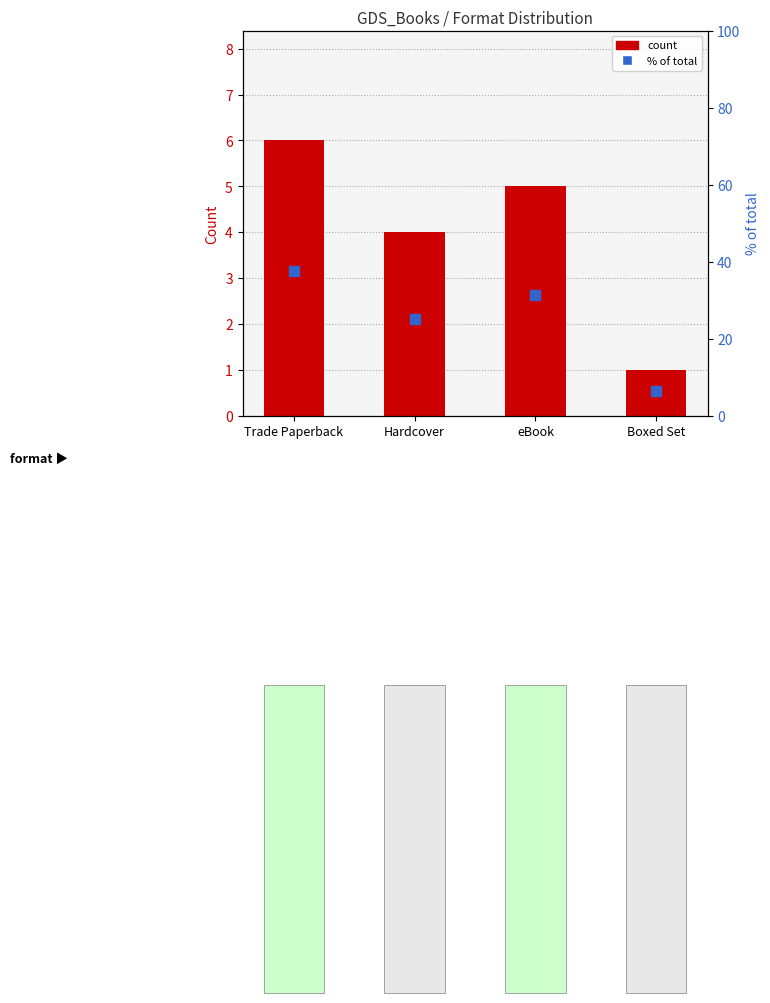

At which category is the sum across all series the highest?

Trade Paperback